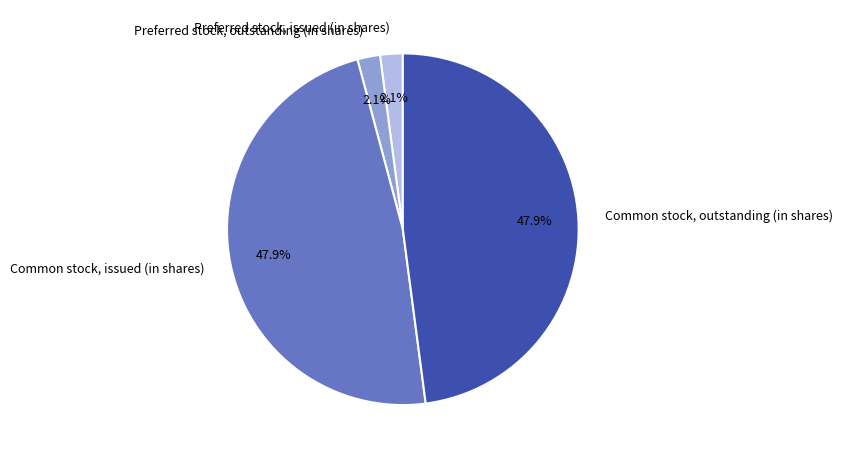

Is there a majority slice in this chart?

No